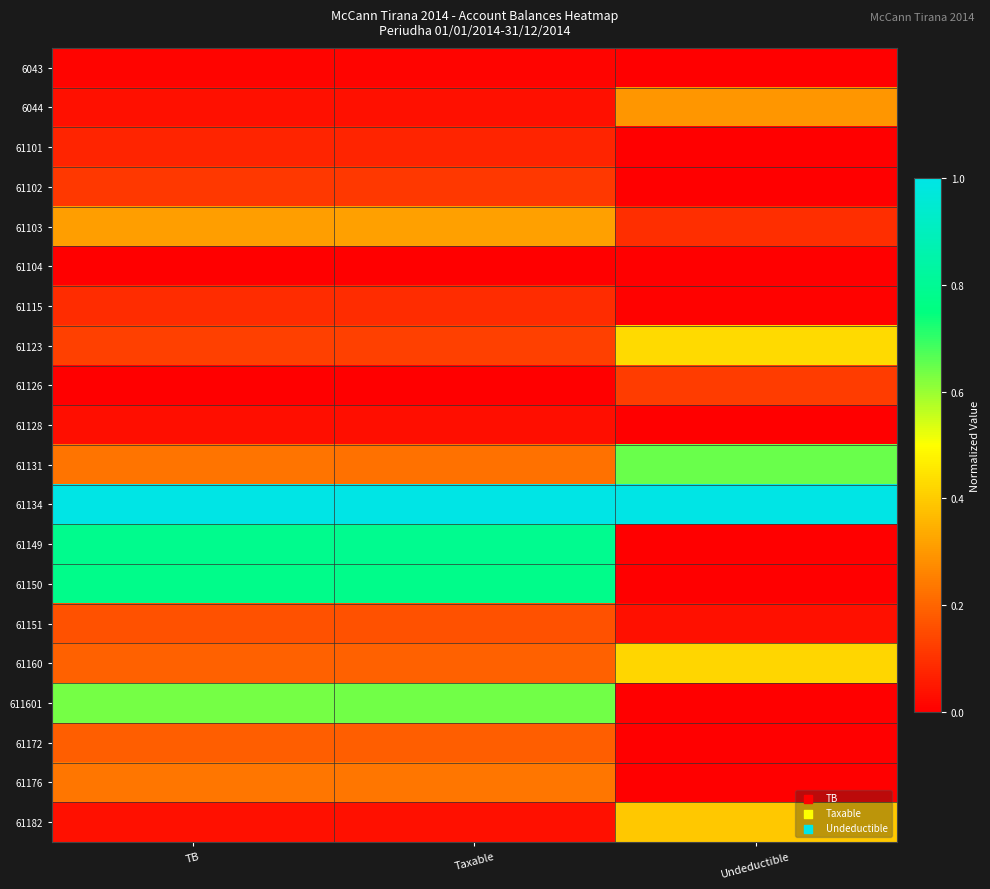

What is the greatest value displayed?

1.0